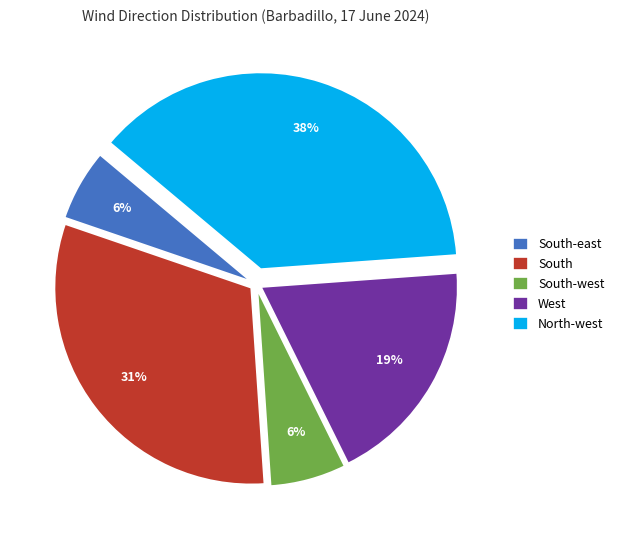

True or false: South-east accounts for 6% of the total.

True